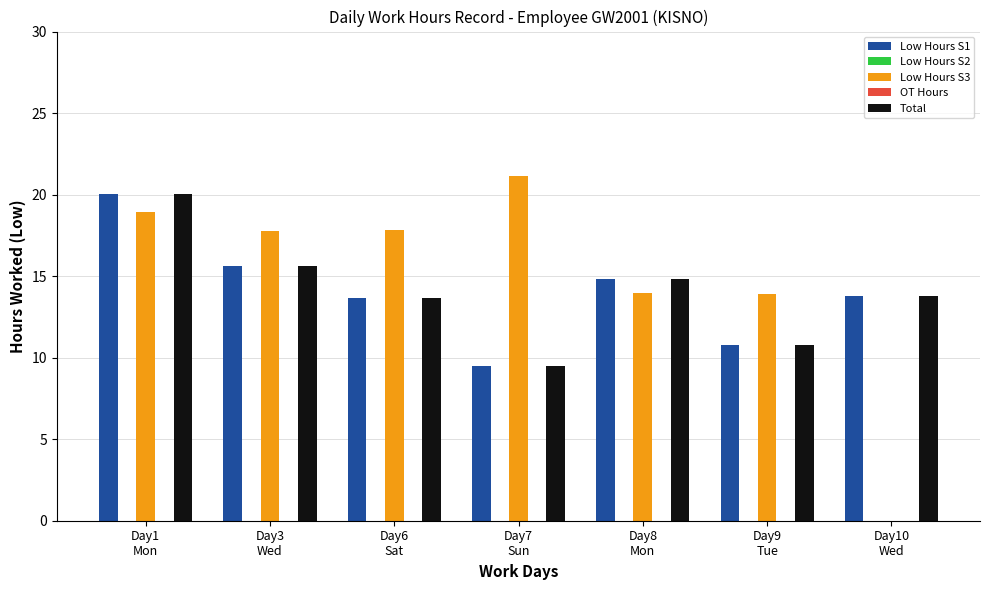

What is the label of the 3rd bar from the right?

Day8
Mon